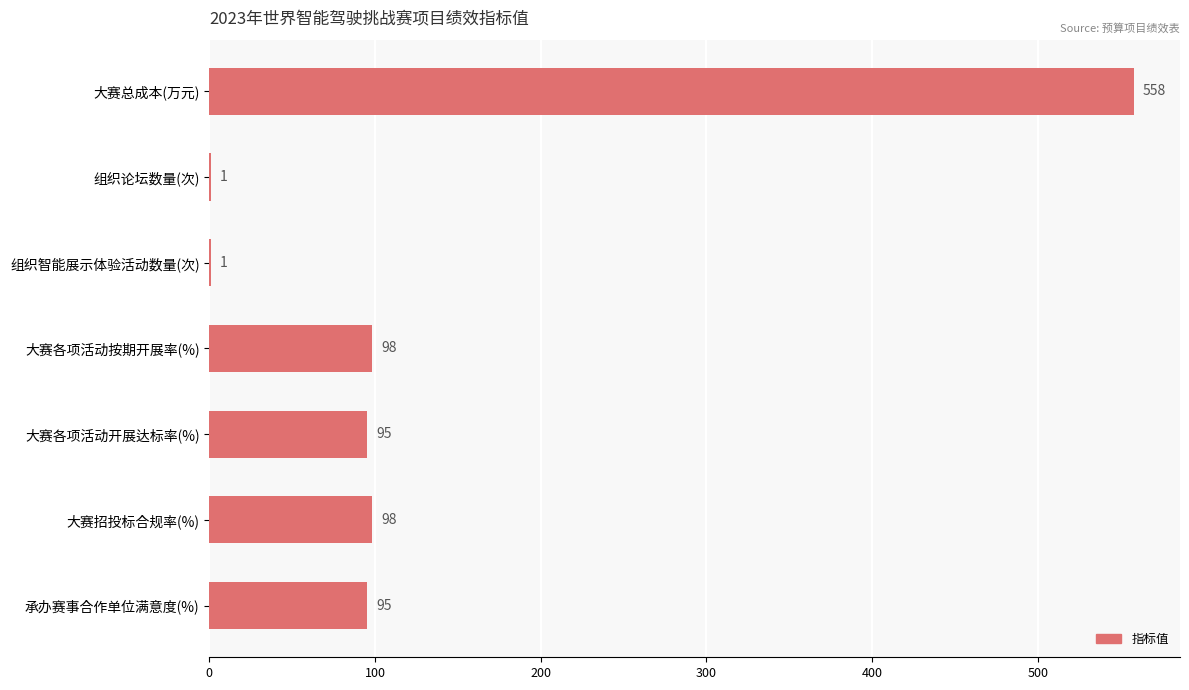

Reading top to bottom, what are all the values shown in this chart?

大赛总成本(万元)=558	组织论坛数量(次)=1	组织智能展示体验活动数量(次)=1	大赛各项活动按期开展率(%)=98	大赛各项活动开展达标率(%)=95	大赛招投标合规率(%)=98	承办赛事合作单位满意度(%)=95